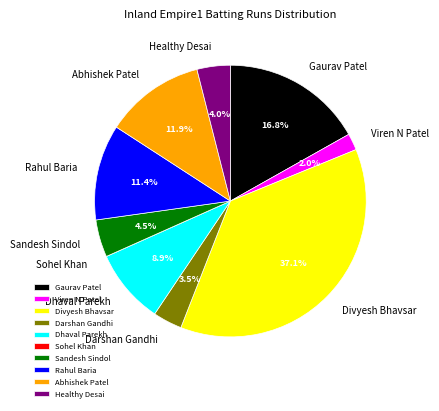

To the nearest percent, what is the average slice percentage?

10%